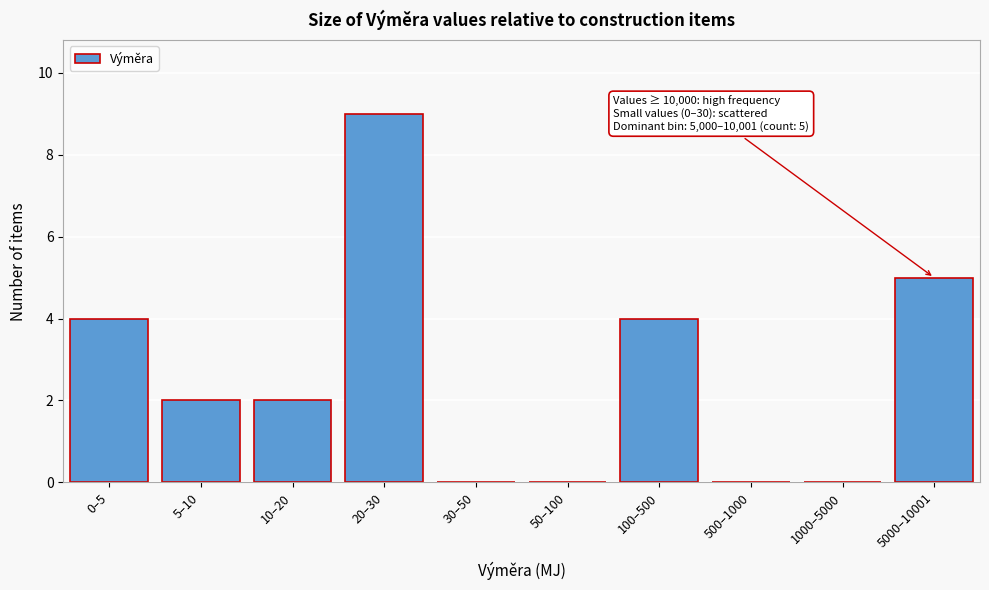

Reading right to left, list all the values displayed in this chart.

5000–10001=5	1000–5000=0	500–1000=0	100–500=4	50–100=0	30–50=0	20–30=9	10–20=2	5–10=2	0–5=4